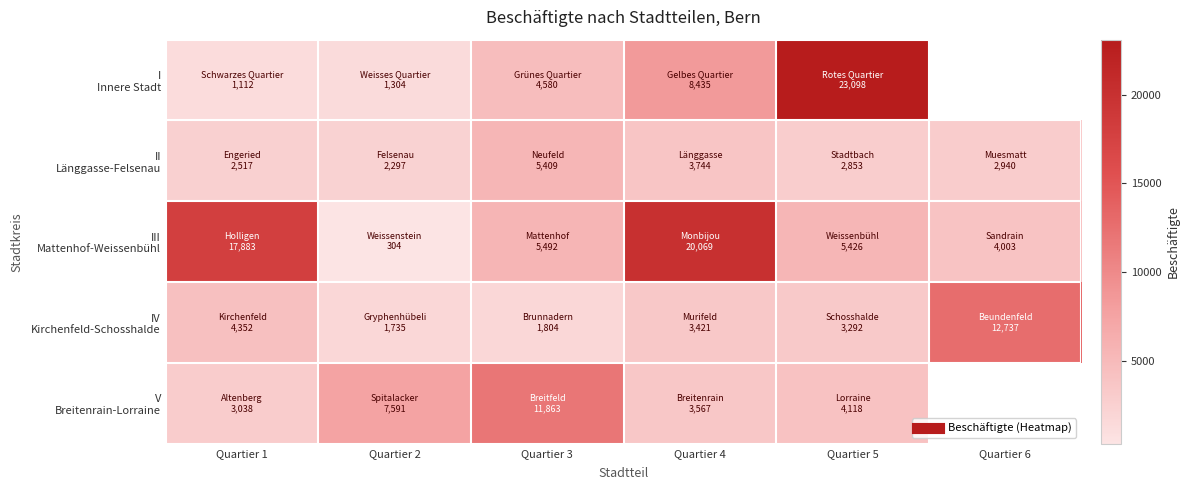

At which category is the sum across all series the highest?

Quartier 4